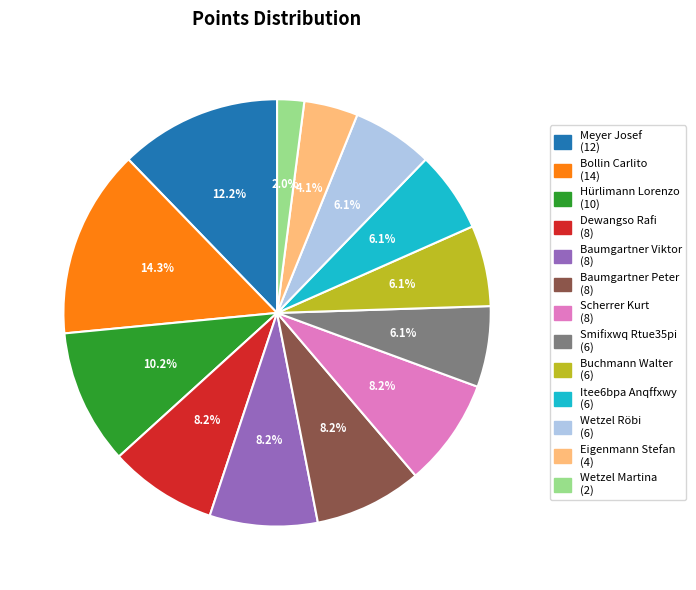

What is the smallest slice in the pie chart?

Wetzel Martina